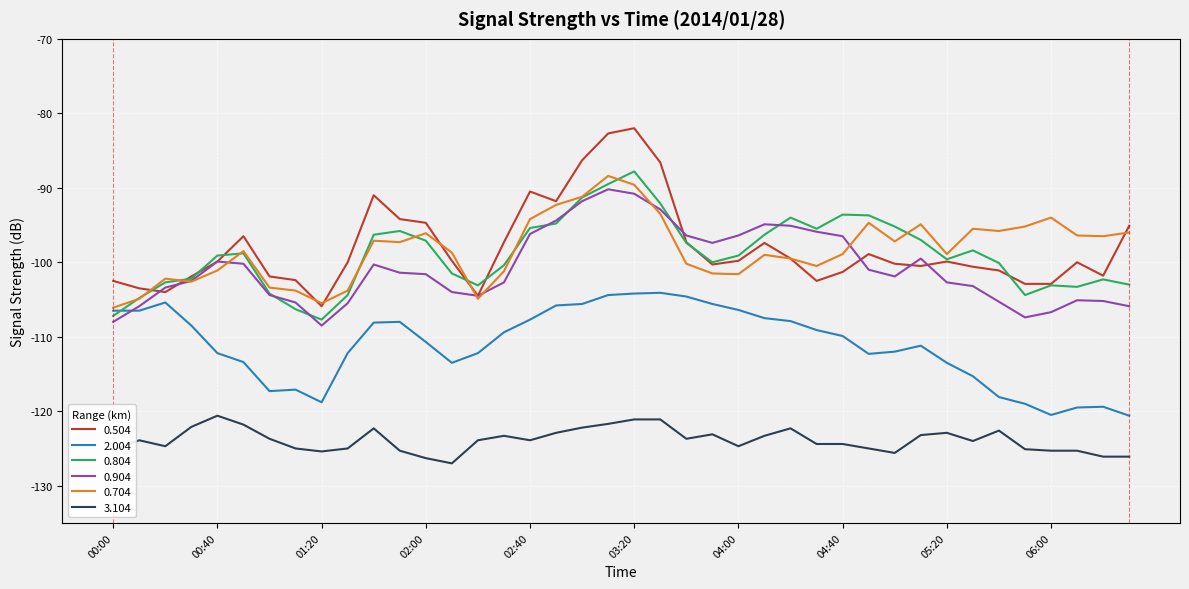

Which series has the largest range (max minus min)?

0.504